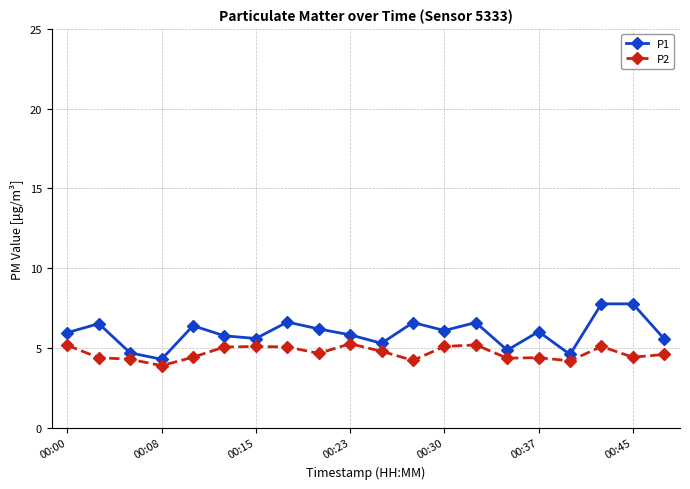

What is the smallest value displayed?

3.9